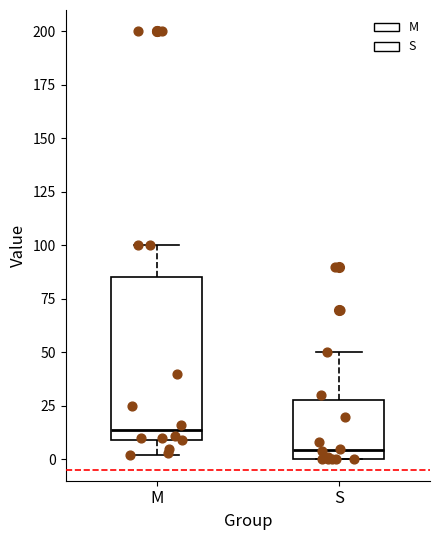

Which box has the highest median line?

M